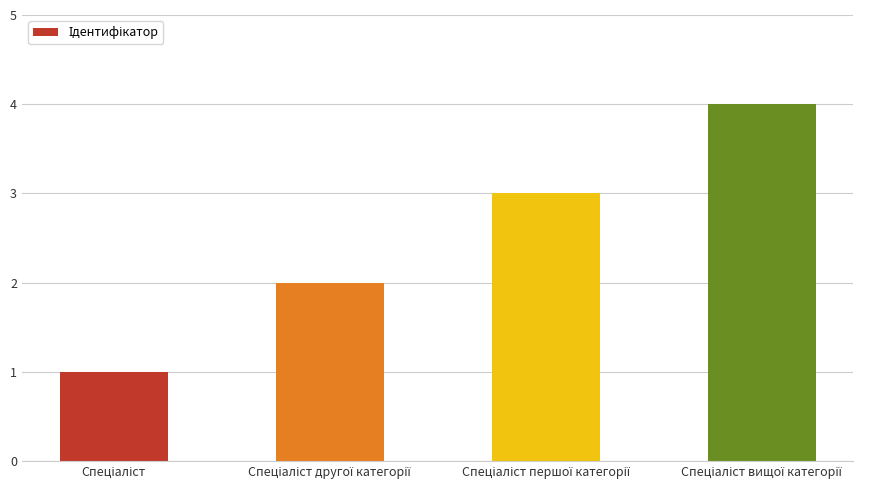

What is the sum of all values?

10